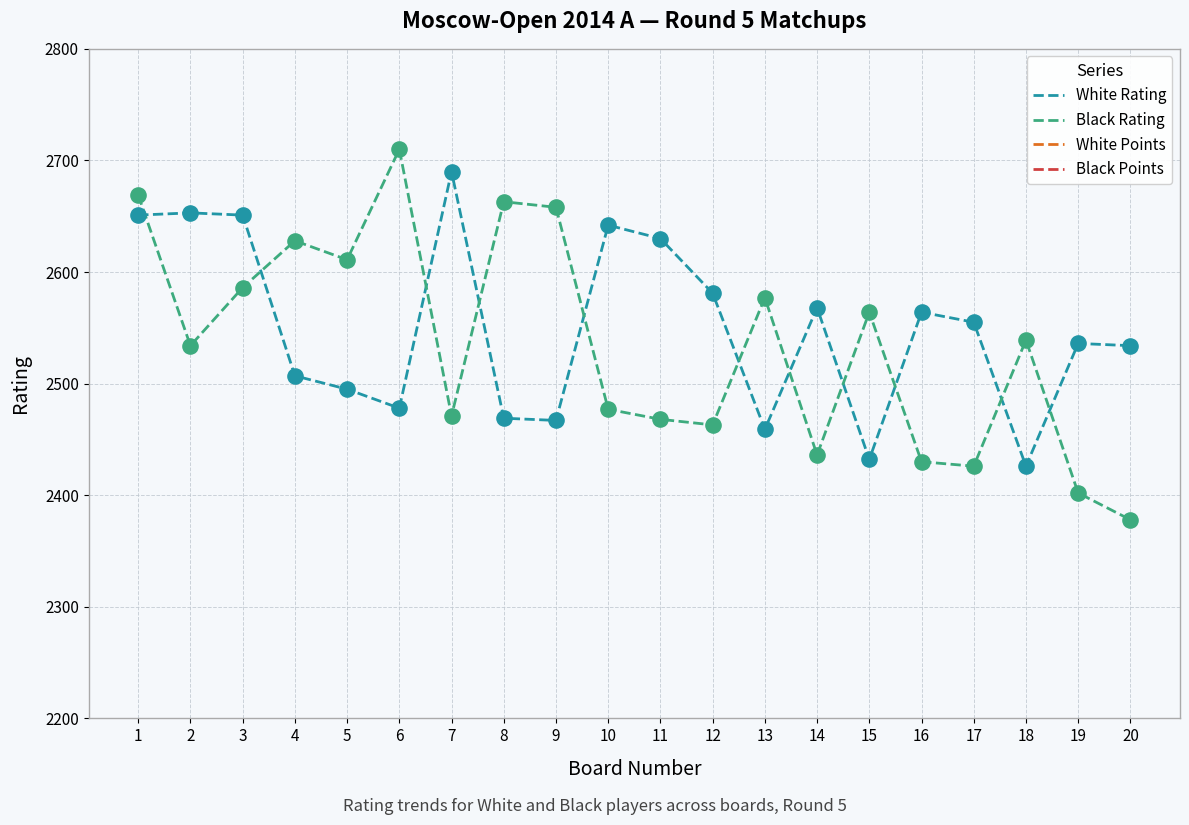

What is the total value across all series at 18?

4971.0